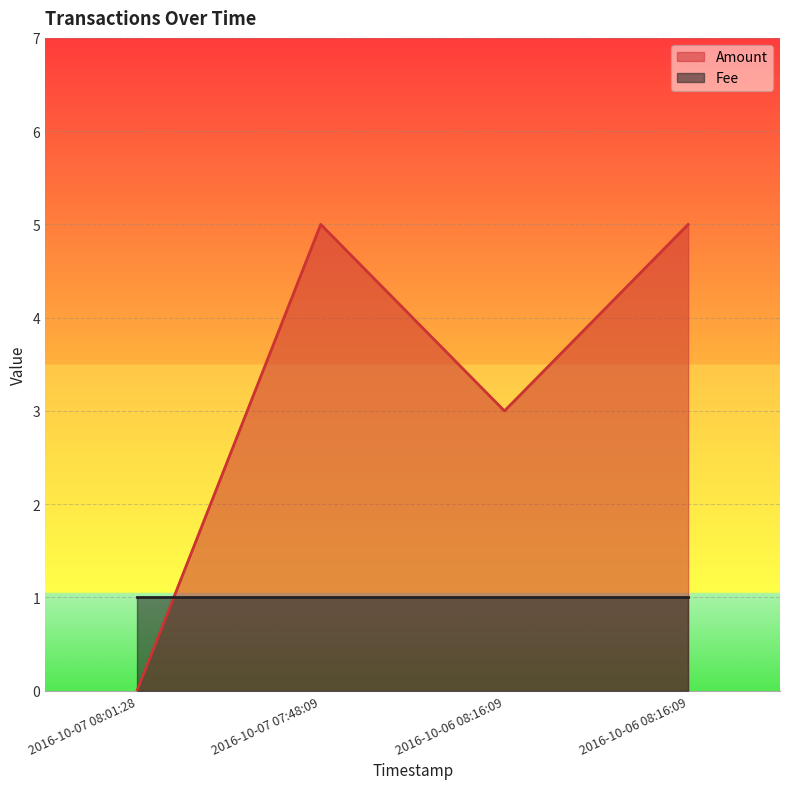

Reading right to left, transcribe all the data shown in this chart.

5	3	5	0